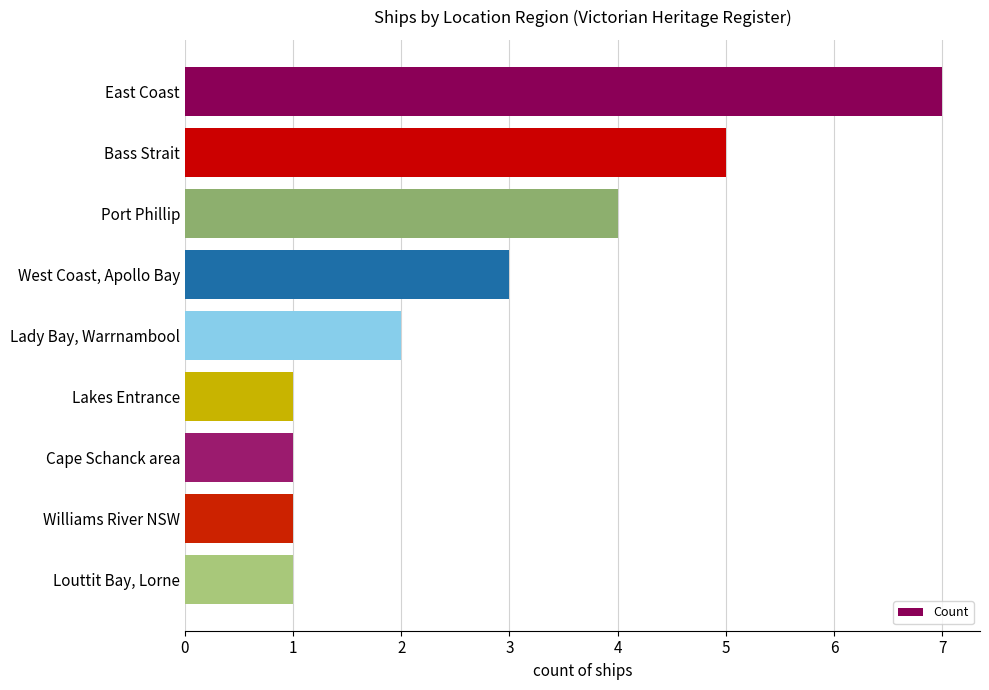

What is the average value?

3